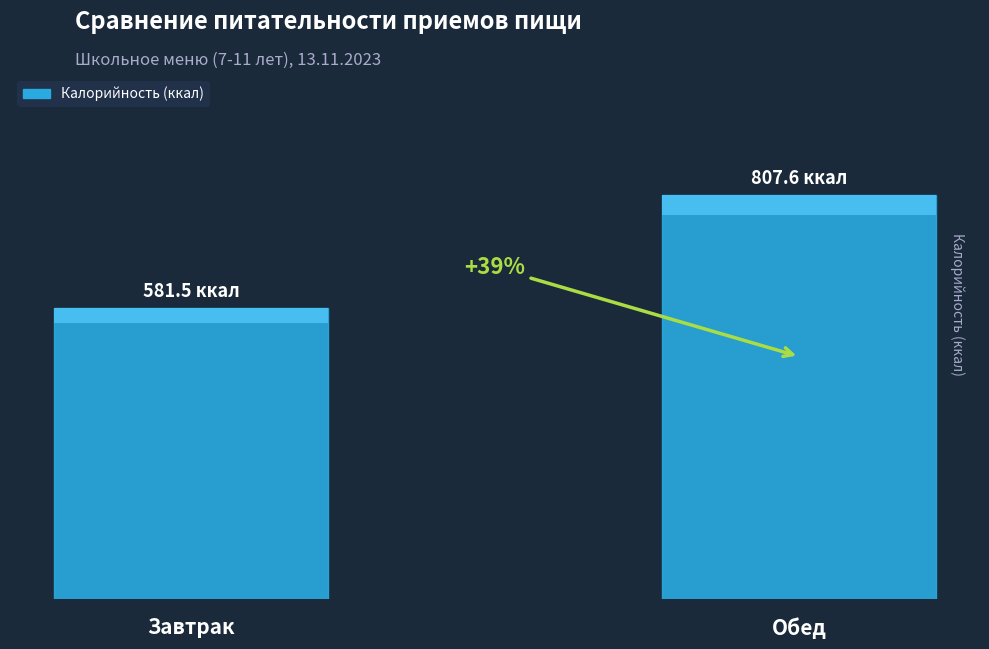

The chart shows a value of 581.5 at Завтрак. True or false?

True